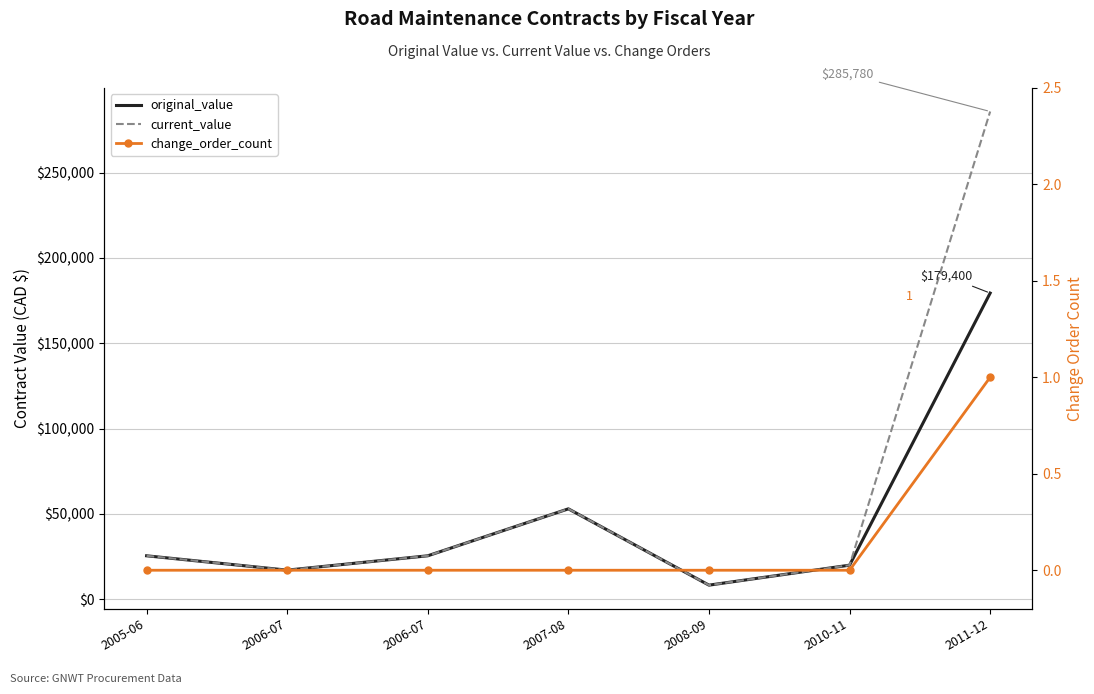

Between 2010-11 and 2006-07, which is larger?

2006-07